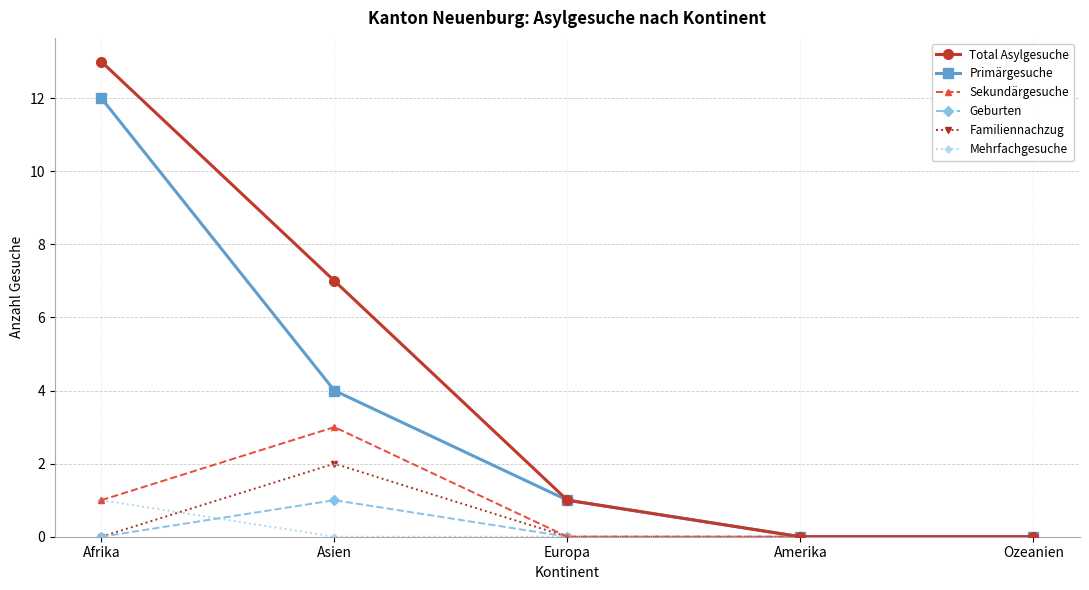

At how many categories does at least one series exceed 9?

1